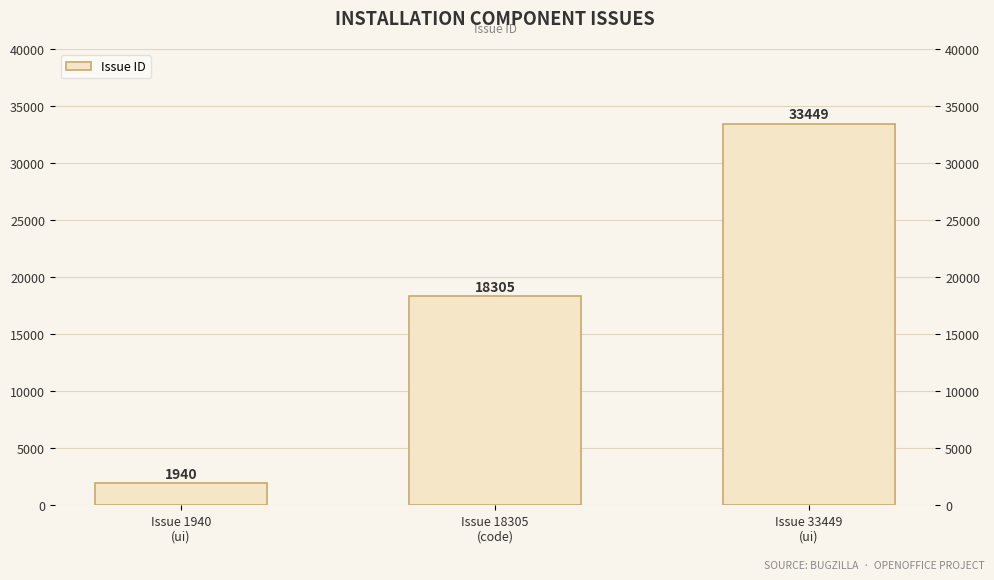

How many series are shown in this chart?

1